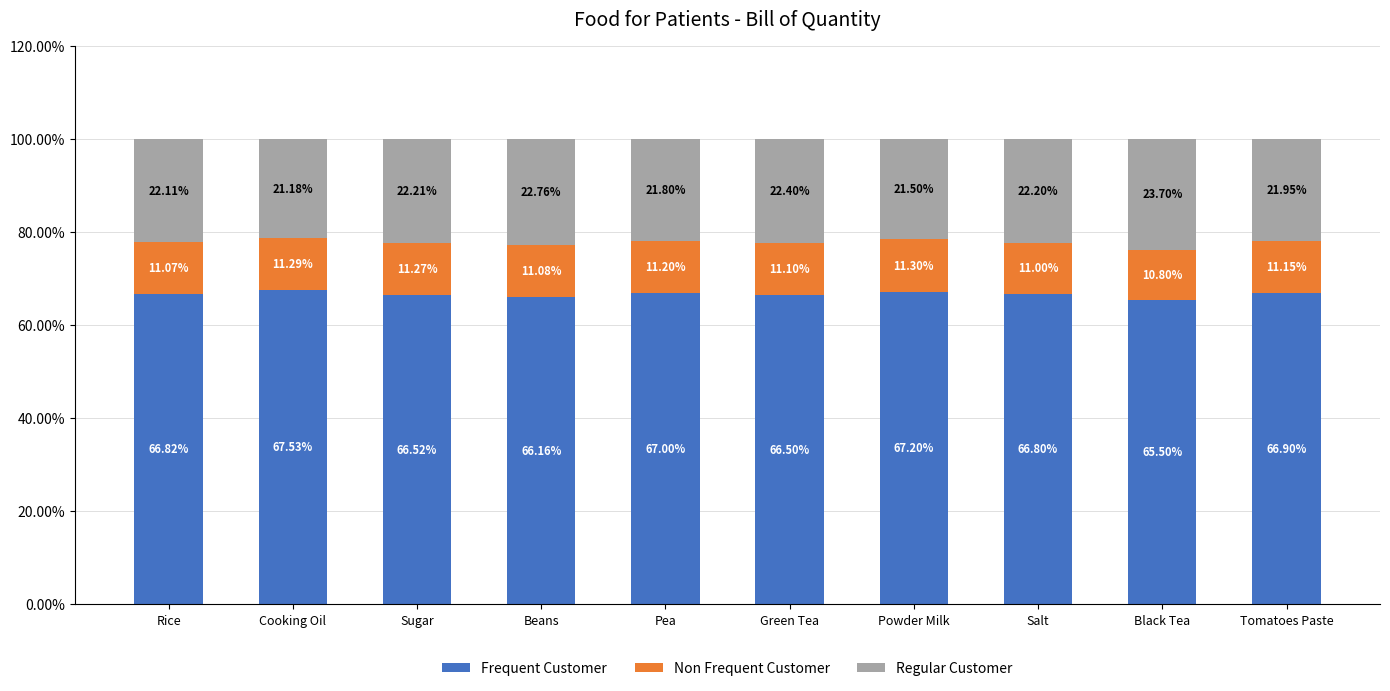

What is the difference between the Frequent Customer values at Powder Milk and Green Tea?

0.7